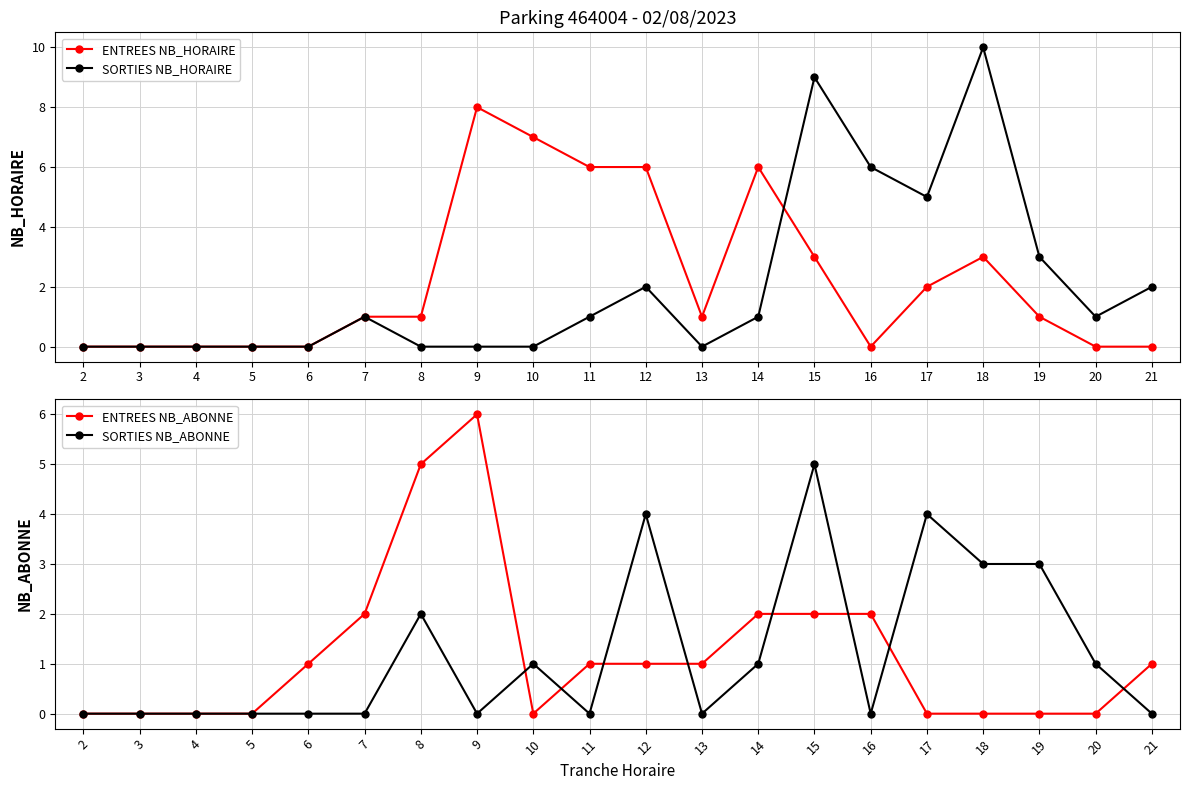

What is the average value of the ENTREES NB_ABONNE series?

1